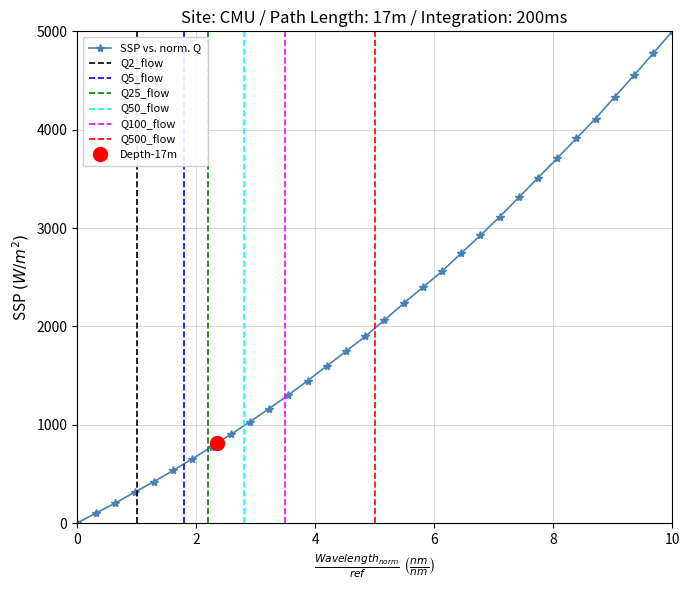

True or false: SSP vs. norm. Q has more than 1 points higher than both neighbors.

False